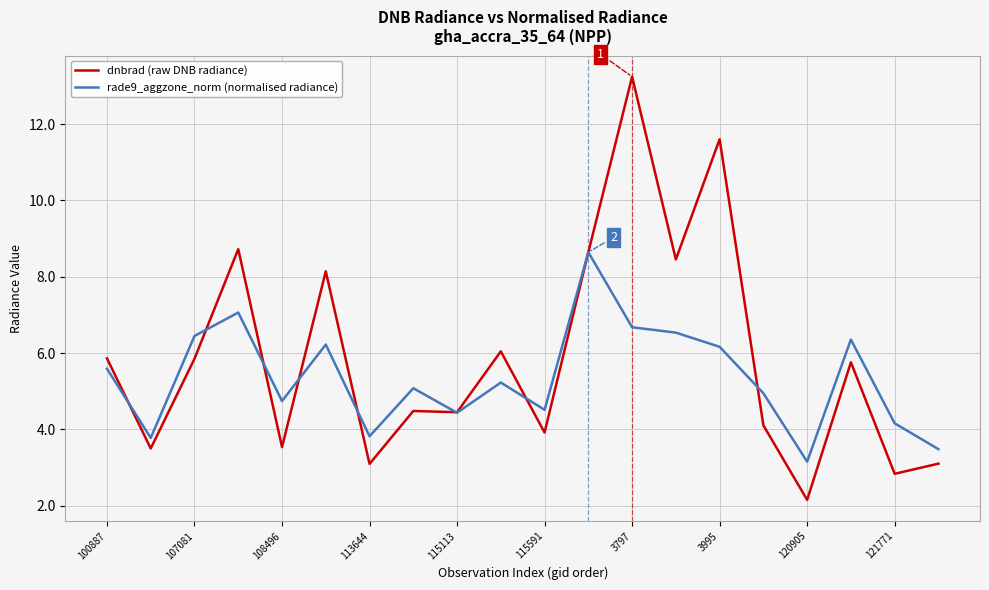

List the series in order of their overall mean, lowest first.

rade9_aggzone_norm (normalised radiance), dnbrad (raw DNB radiance)